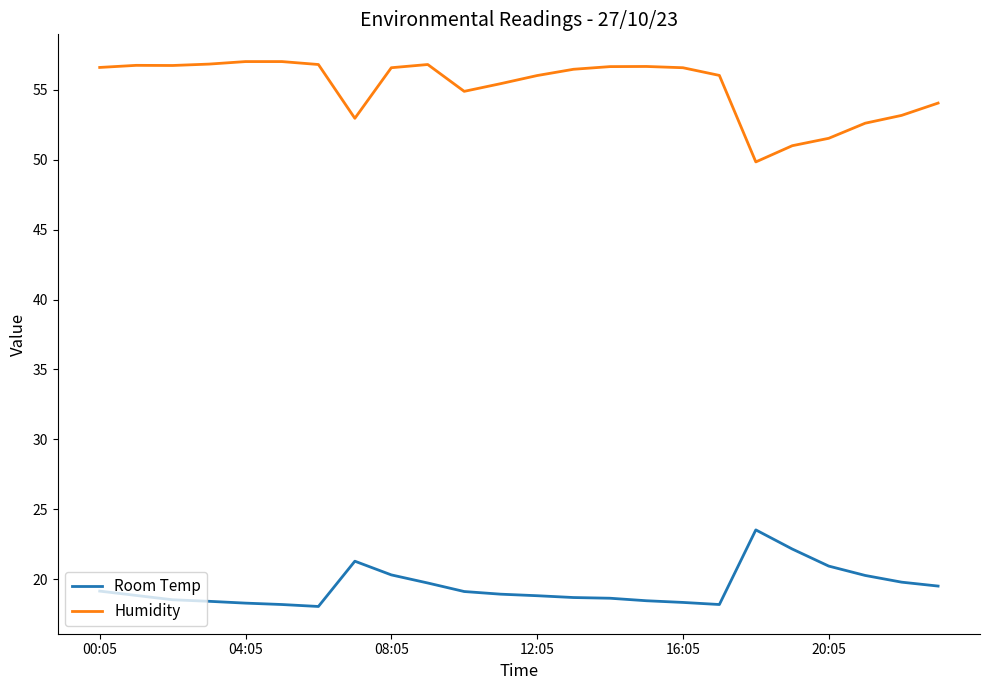

True or false: Room Temp and Humidity cross at least once.

False